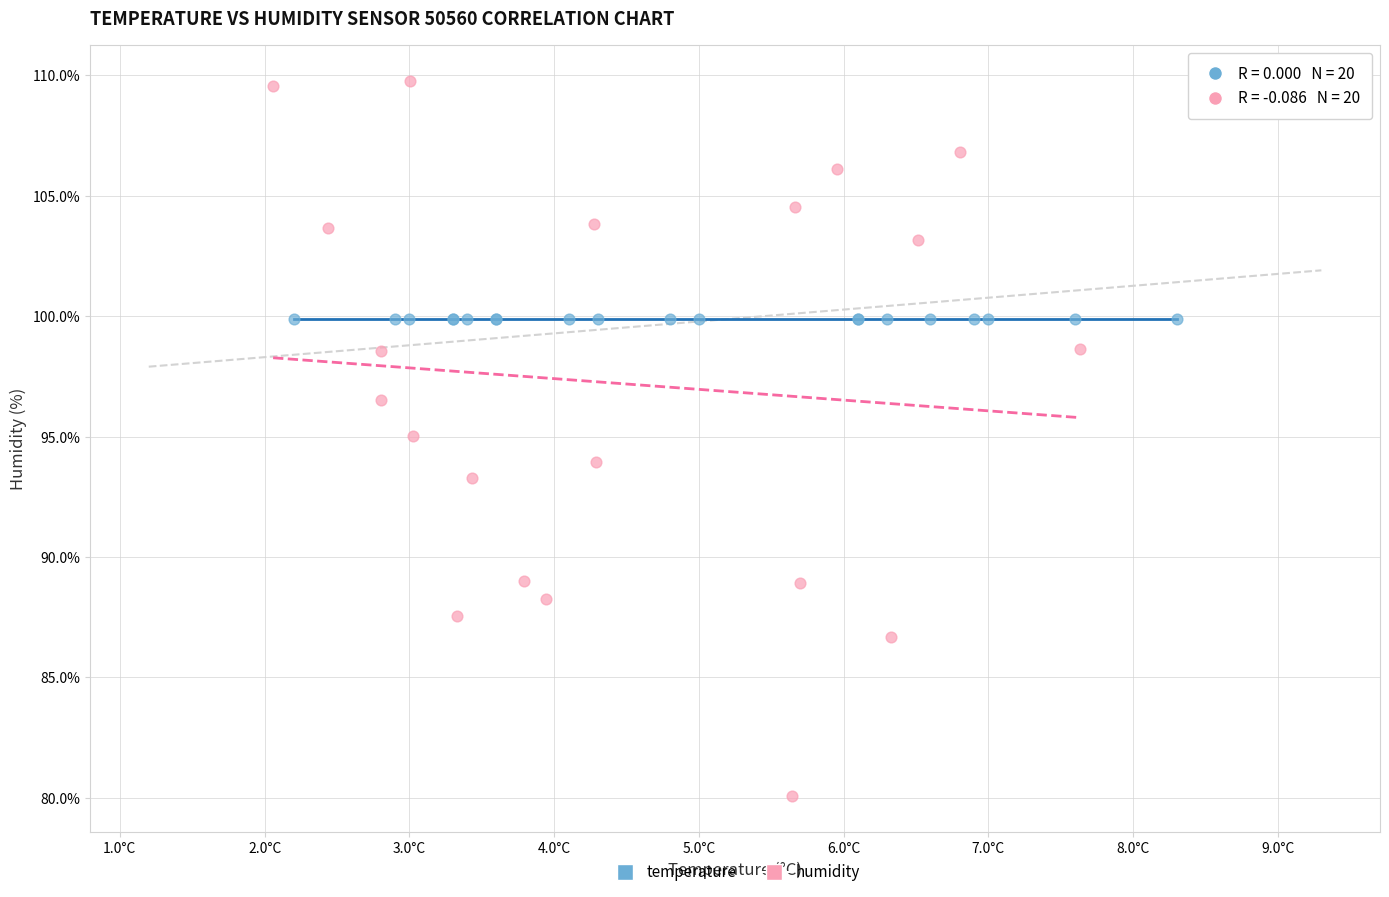

Which series reaches the minimum Y coordinate?

humidity